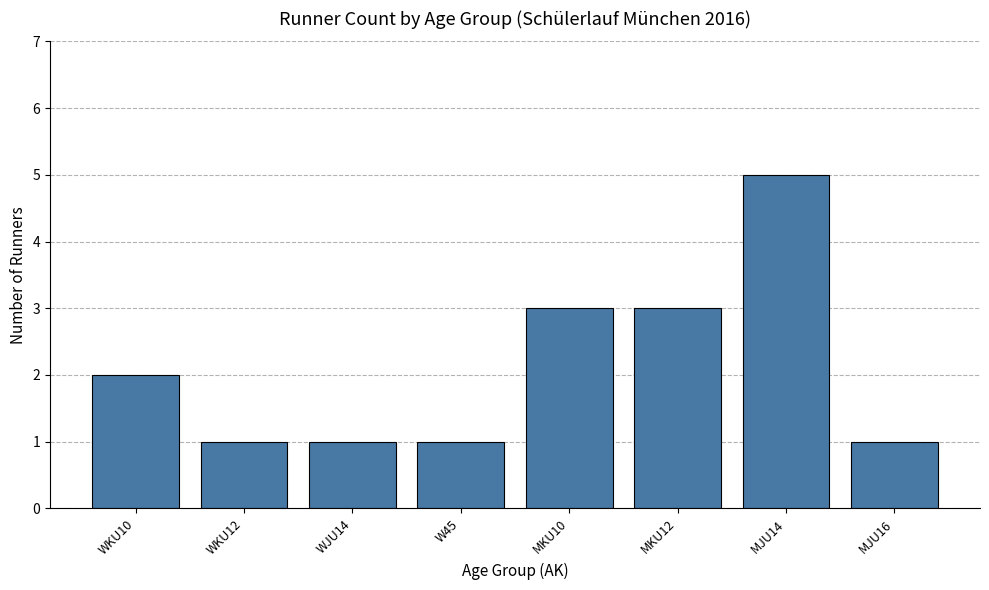

Reading left to right, what are all the values shown in this chart?

WKU10=2	WKU12=1	WJU14=1	W45=1	MKU10=3	MKU12=3	MJU14=5	MJU16=1